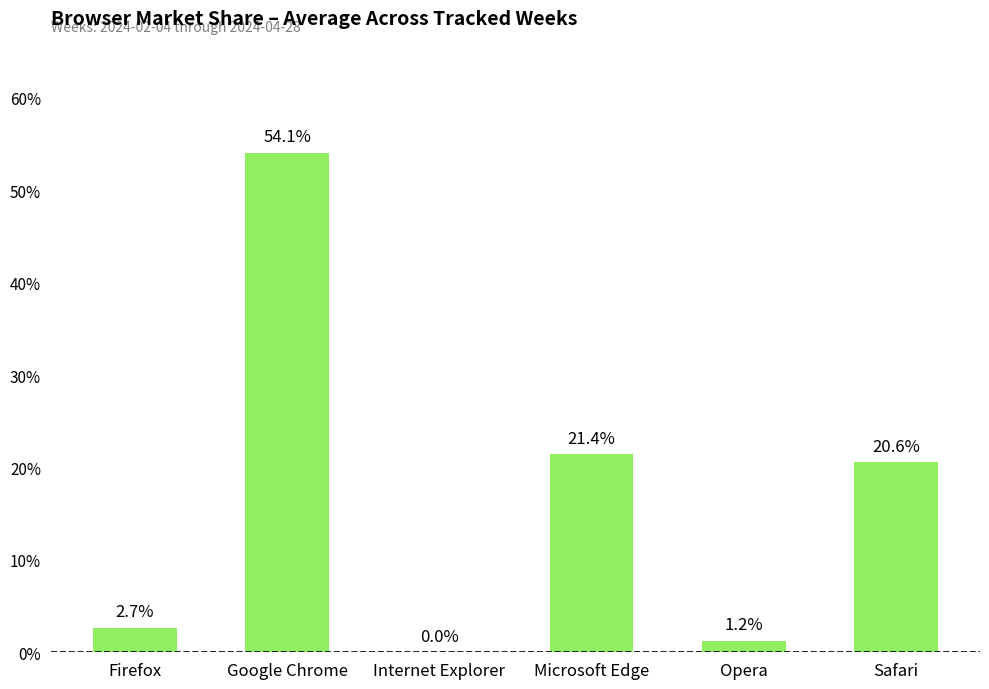

What is the ratio of the value at Google Chrome to the value at Safari?

2.6